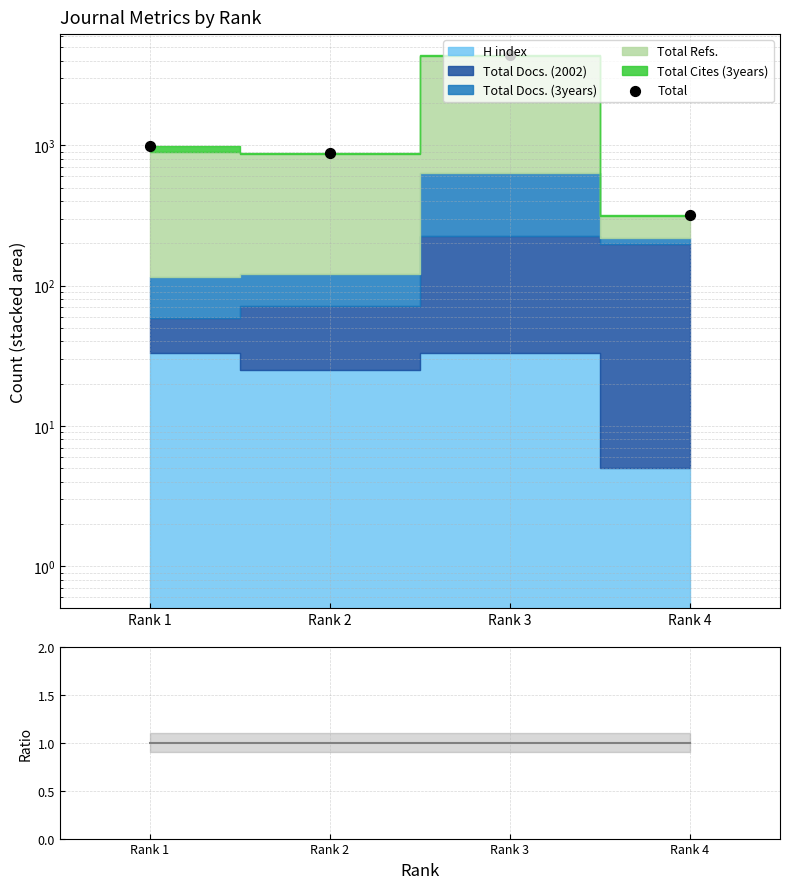

At which category is the sum across all series the highest?

Rank 3